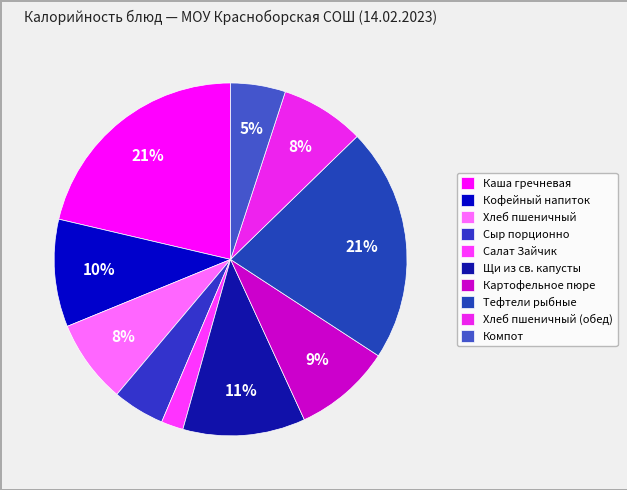

What percentage is the Салат Зайчик slice, to the nearest percent?

2%